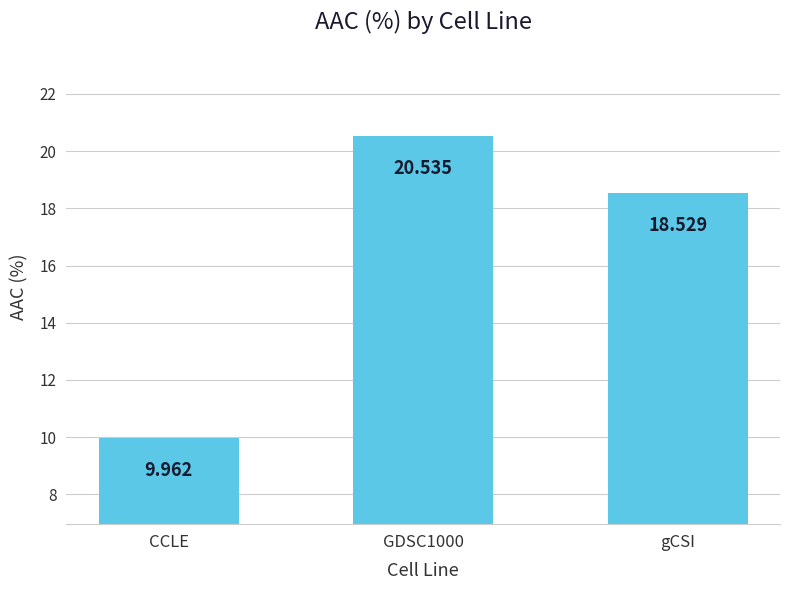

What is the difference between the values at GDSC1000 and CCLE?

10.6